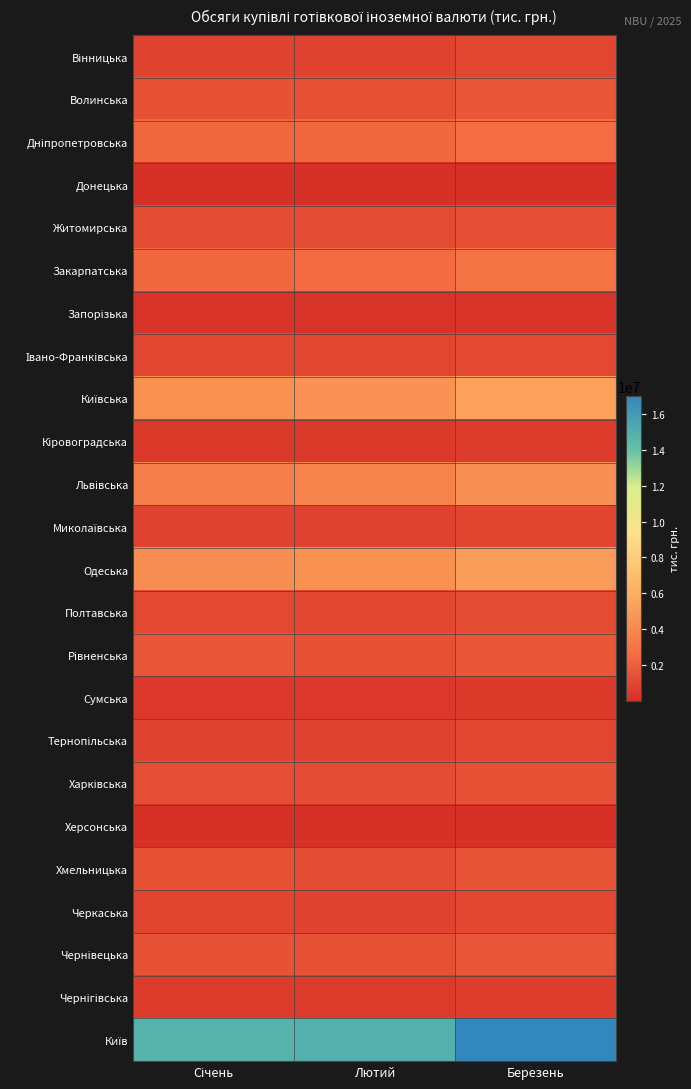

What is the maximum value shown in the chart?

17023827.1